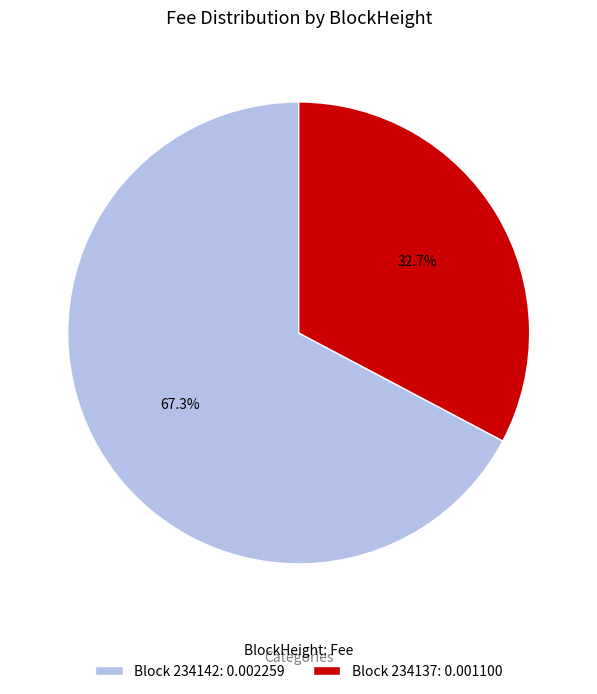

Between Block 234137: 0.001100 and Block 234142: 0.002259, which is larger?

Block 234142: 0.002259